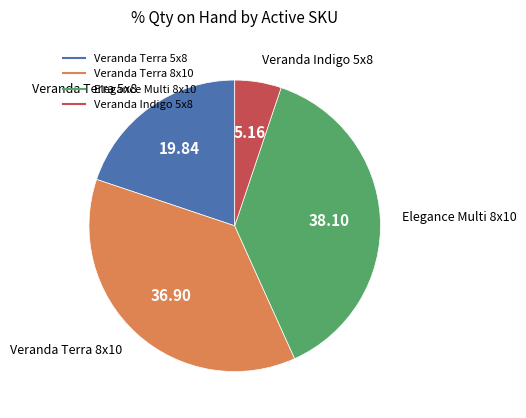

The Veranda Indigo 5x8 slice represents 1% of the pie. True or false?

False